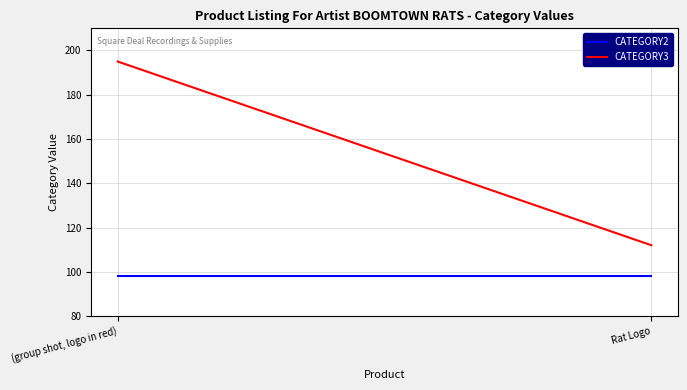

What is the spread (max minus min) of values at Rat Logo?

14